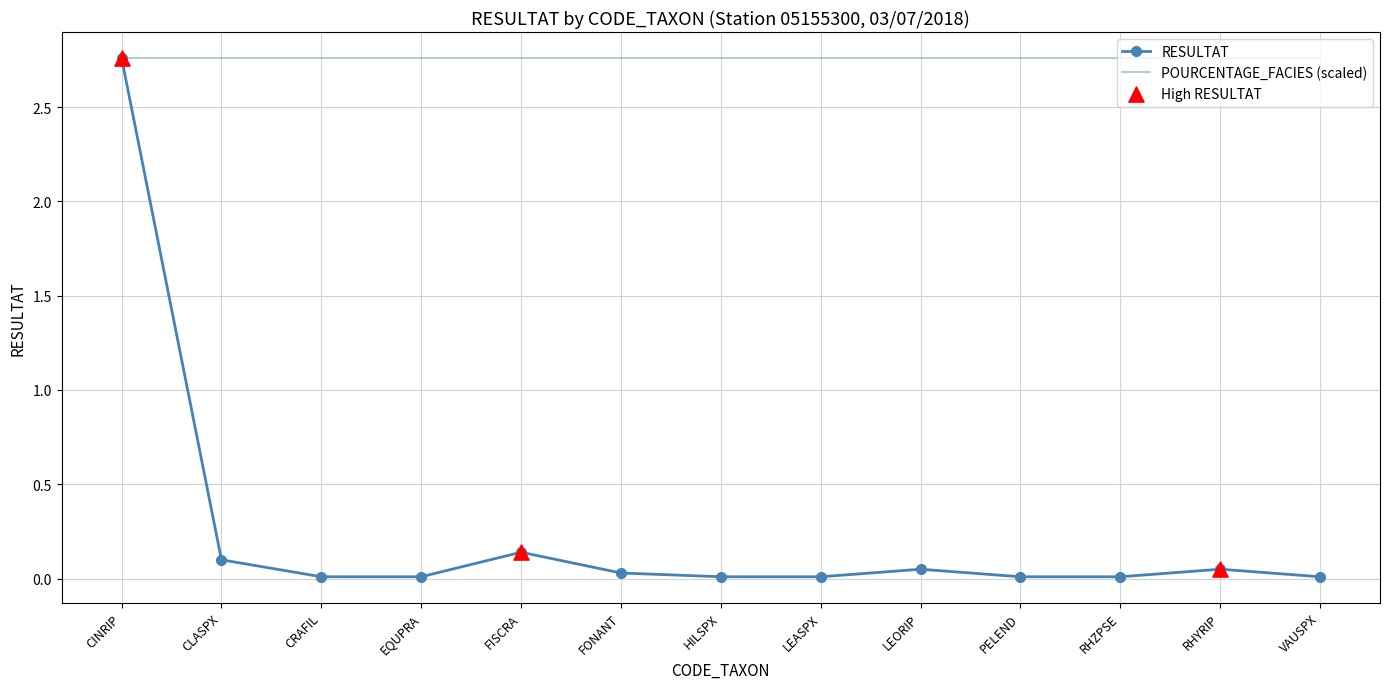

Which series has the widest spread of values?

RESULTAT